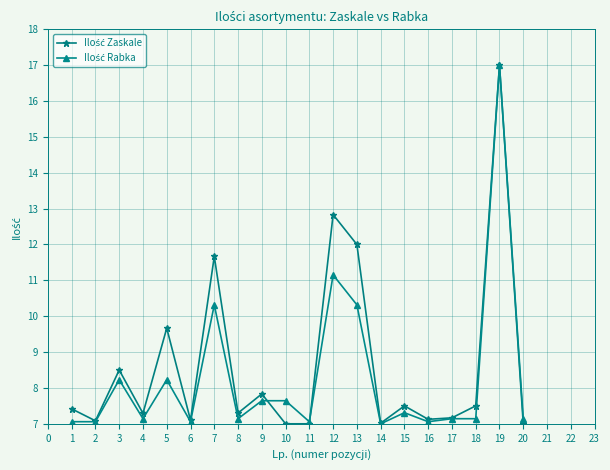

At how many categories does at least one series exceed 9?

5